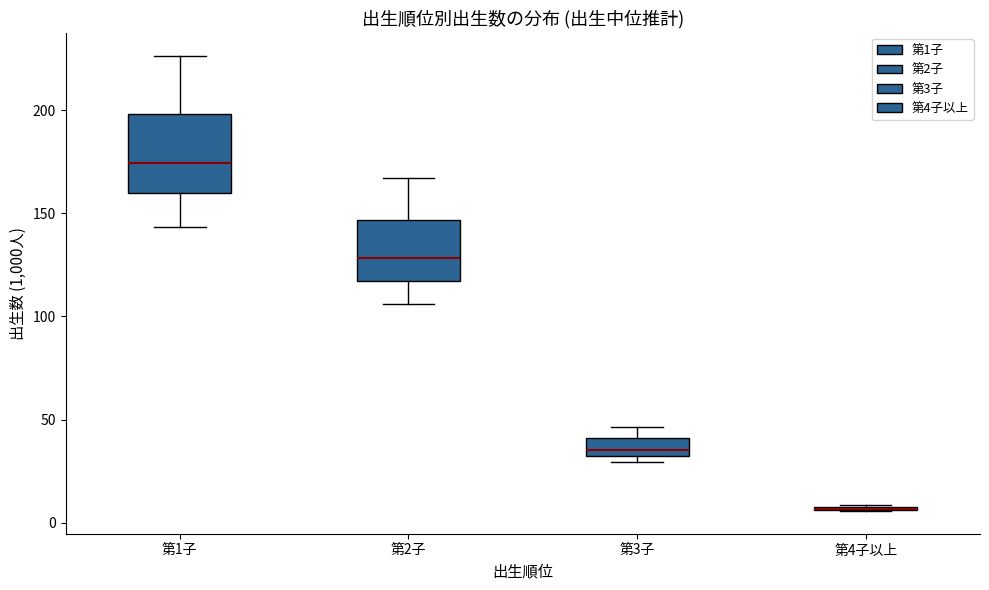

Where does the lower whisker of the box for 第1子 end on the y-axis? The values are not printed on the chart, so give them approximately, as read against the axis.

145